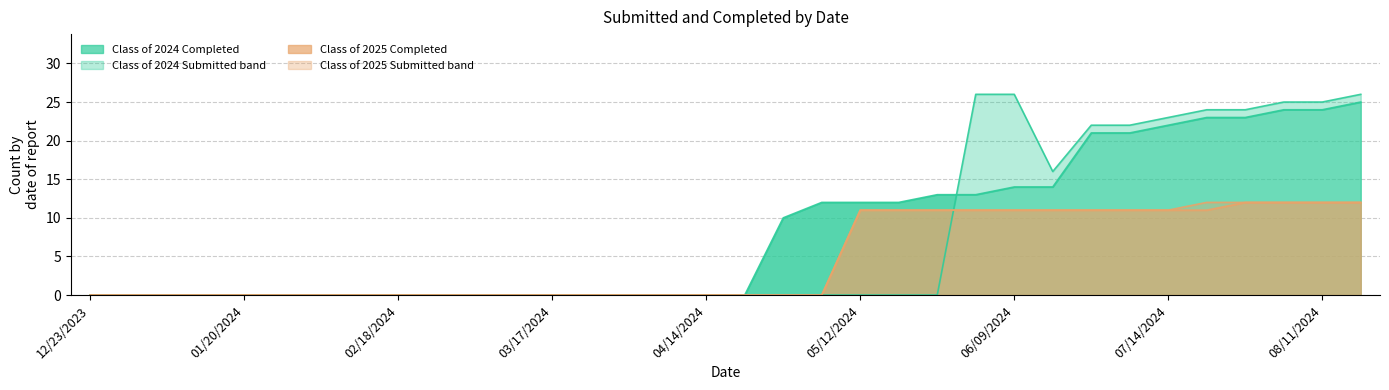

What are all the series names shown in the legend?

Class of 2024 Completed, Class of 2024 Submitted, Class of 2025 Completed, Class of 2025 Submitted